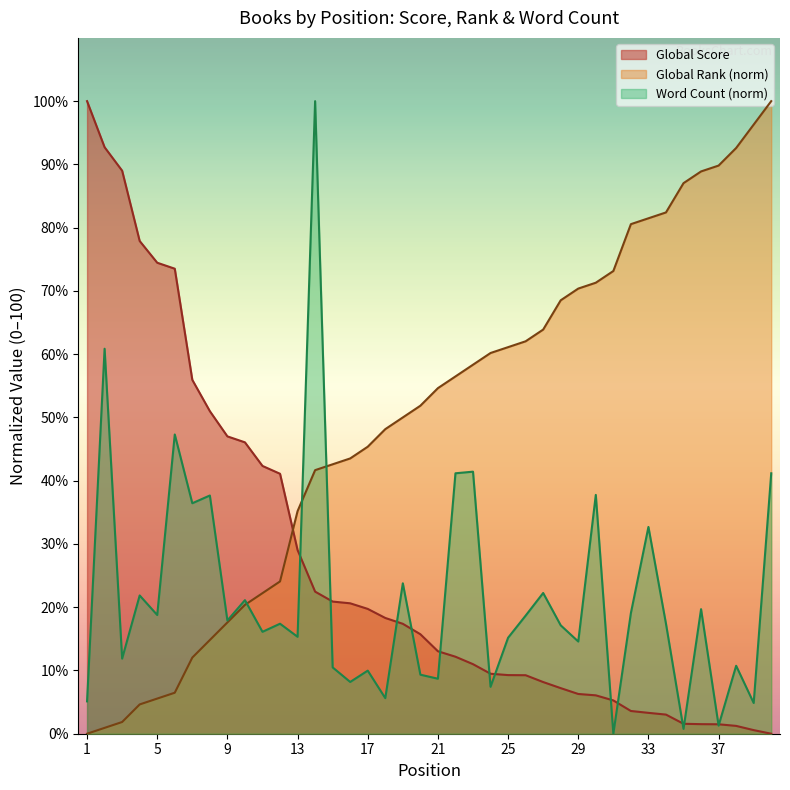

How many interior local valleys does the Word Count series have?

15